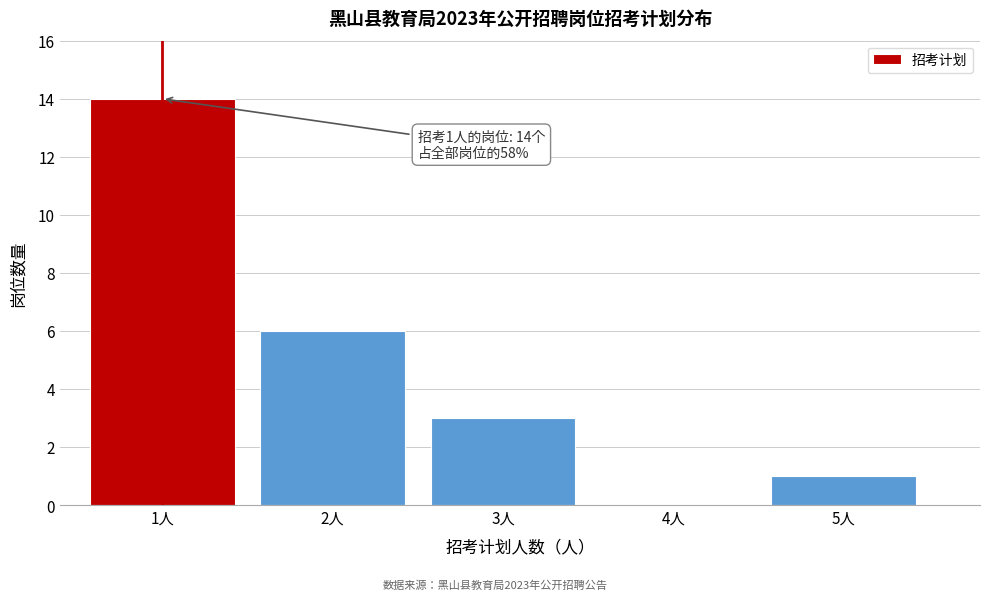

Which range on the x-axis has the tallest bar?

0.5 to 1.5